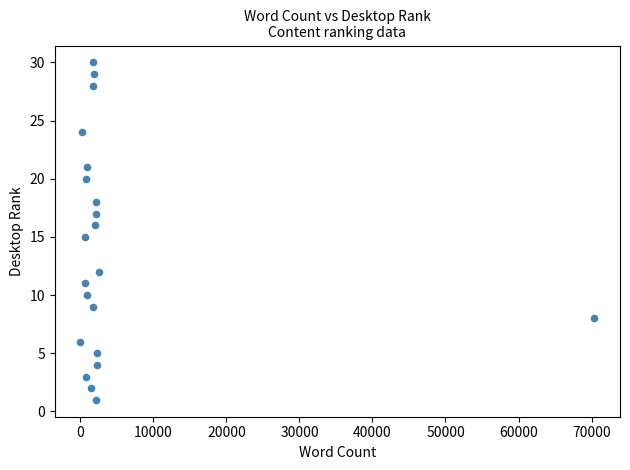

What is the range of X values (max minus min)?

70383